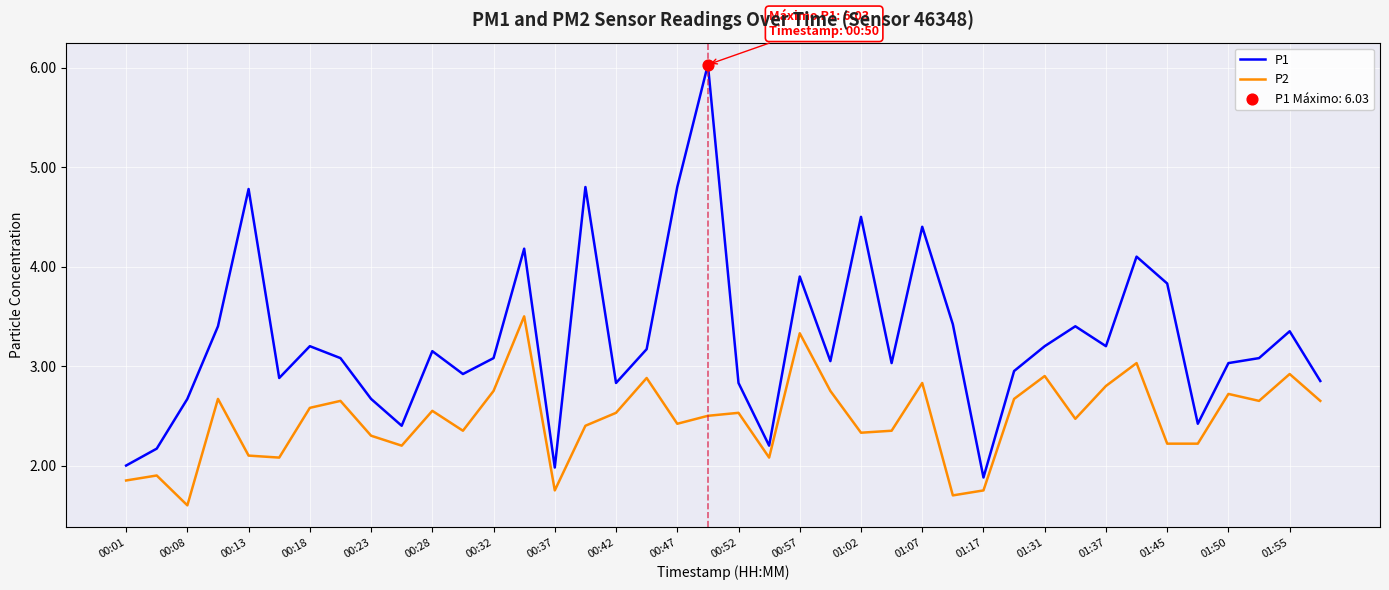

Which series has the largest total across all categories?

P1